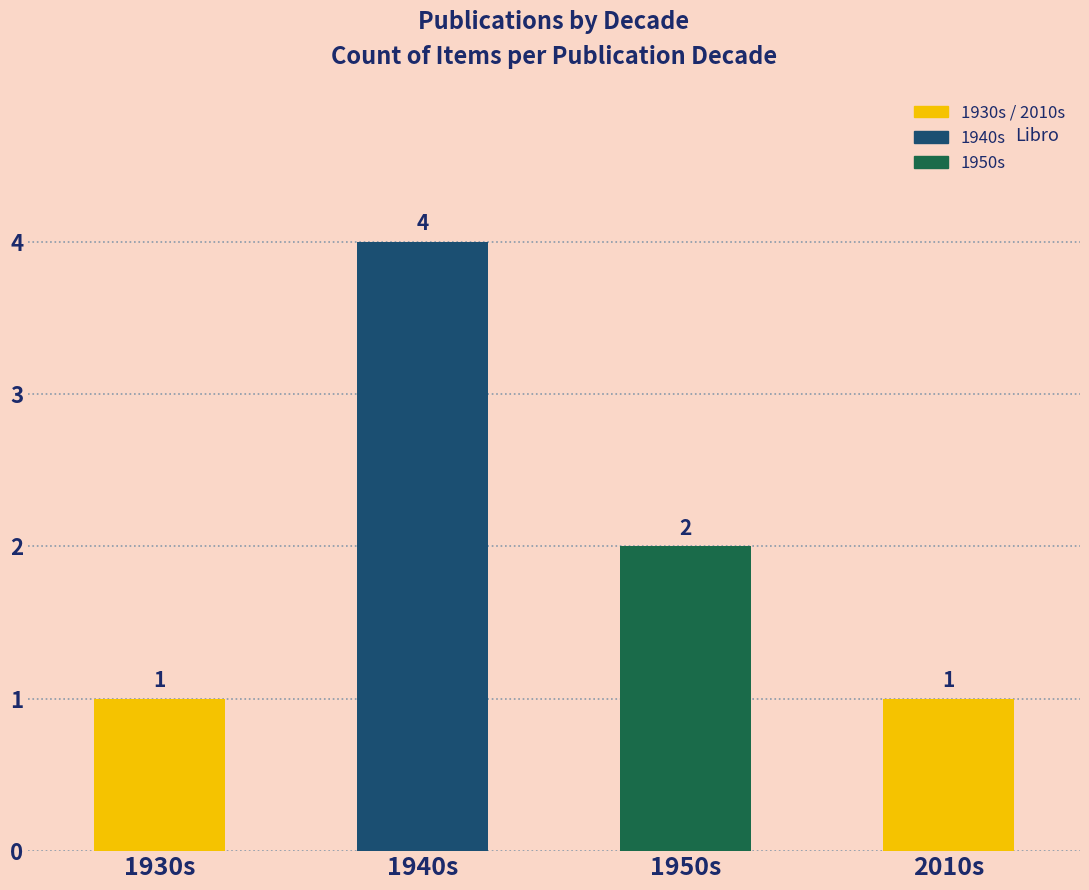

What position from the left is 1940s?

2